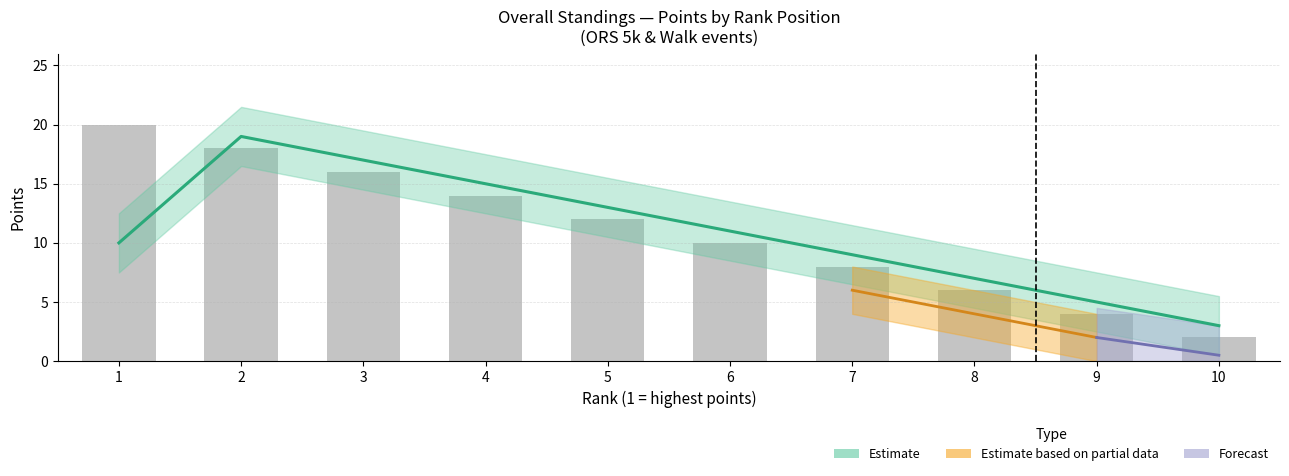

How many bars are there in total?

10